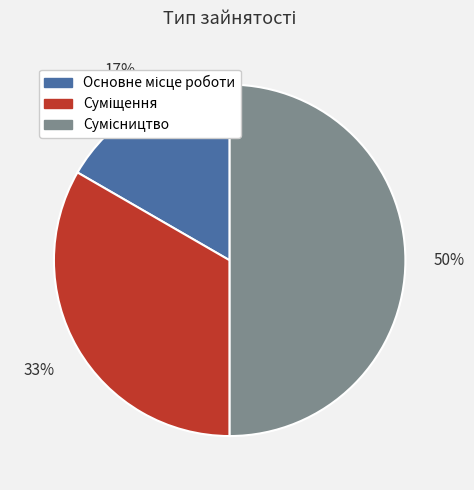

To the nearest percent, what is the difference between the largest and smallest slice percentages?

33%